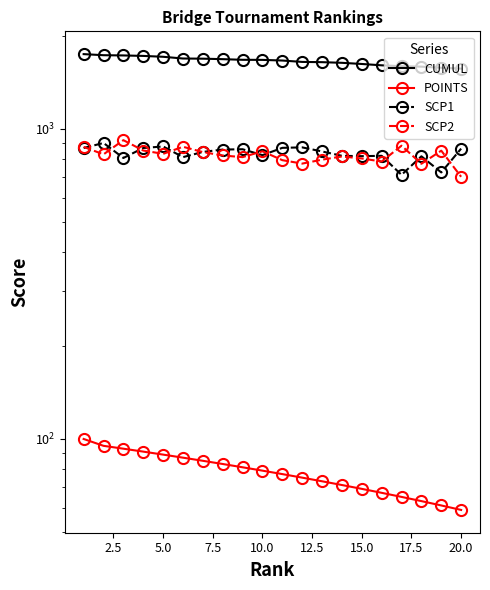

Reading left to right, transcribe all the data shown in this chart.

CUMUL: 1743.0	1729.0	1726.0	1720.0	1709.0	1687.0	1685.0	1679.0	1671.0	1670.0	1662.0	1645.0	1642.0	1634.0	1620.0	1604.0	1594.0	1588.0	1575.0	1565.0
POINTS: 100.0	95.0	93.0	91.0	89.0	87.0	85.0	83.0	81.0	79.0	77.0	75.0	73.0	71.0	69.0	67.0	65.0	63.0	61.0	59.0
SCP1: 868.0	901.0	806.0	868.0	878.0	811.0	843.0	858.0	860.0	823.0	869.0	872.0	846.0	819.0	817.0	819.0	711.0	816.0	724.0	864.0
SCP2: 875.0	828.0	920.0	852.0	831.0	876.0	842.0	821.0	811.0	847.0	793.0	773.0	796.0	815.0	803.0	785.0	883.0	772.0	851.0	701.0